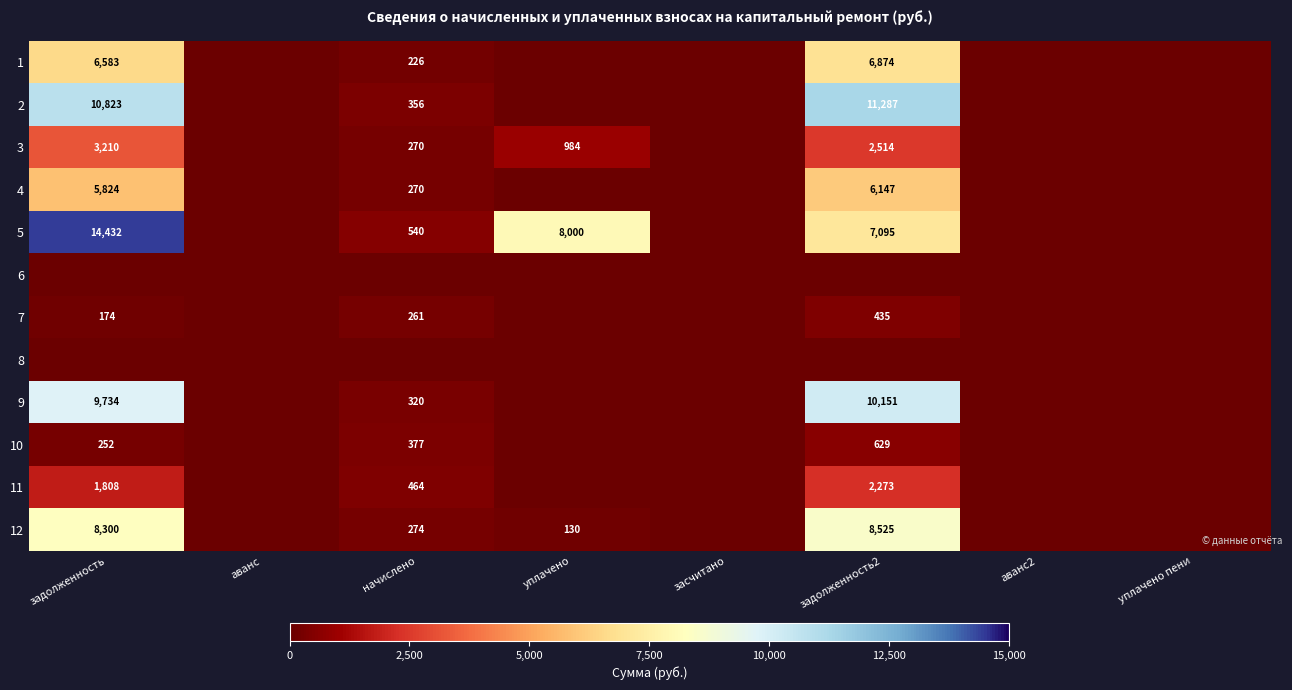

Is it true that 3 equals 4618 at задолженность?

False